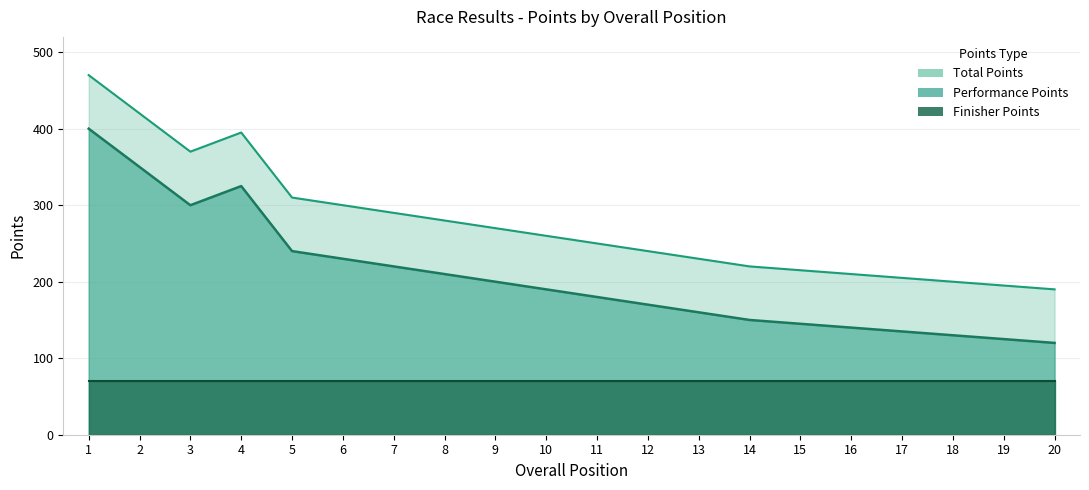

At which label is Total Points closest to 260?

5